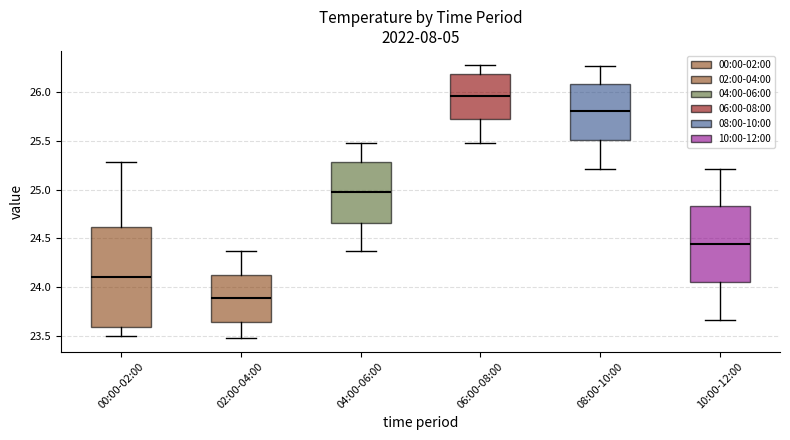

Reading left to right, read every box against the y-axis: the position of its median line, the range the box covers, and the ends of its whiskers. The values are not printed on the chart, so give them approximately, as read against the axis.

00:00-02:00: median 24.10, box 23.60 to 24.60, whiskers 23.50 to 25.30
02:00-04:00: median 23.90, box 23.65 to 24.15, whiskers 23.50 to 24.35
04:00-06:00: median 25.00, box 24.65 to 25.30, whiskers 24.35 to 25.50
06:00-08:00: median 25.95, box 25.70 to 26.20, whiskers 25.50 to 26.30
08:00-10:00: median 25.80, box 25.50 to 26.10, whiskers 25.20 to 26.25
10:00-12:00: median 24.45, box 24.05 to 24.85, whiskers 23.65 to 25.20